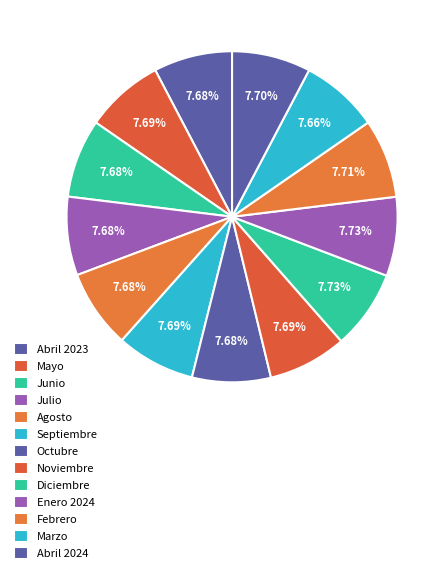

Which slice is the smallest?

Marzo